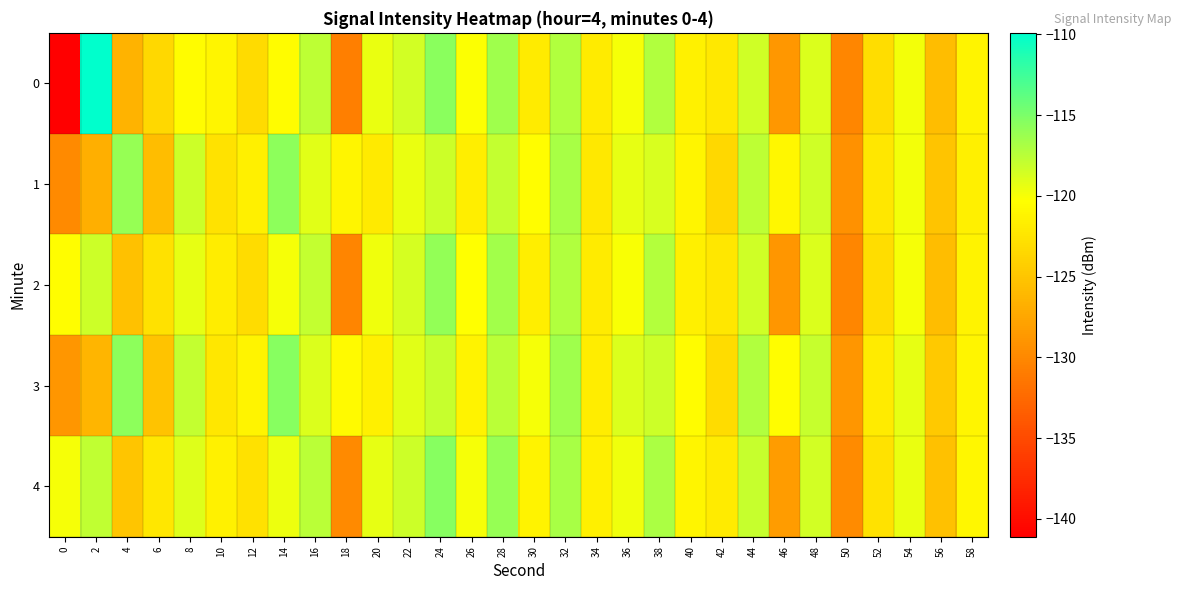

Which series has the largest total across all categories?

3